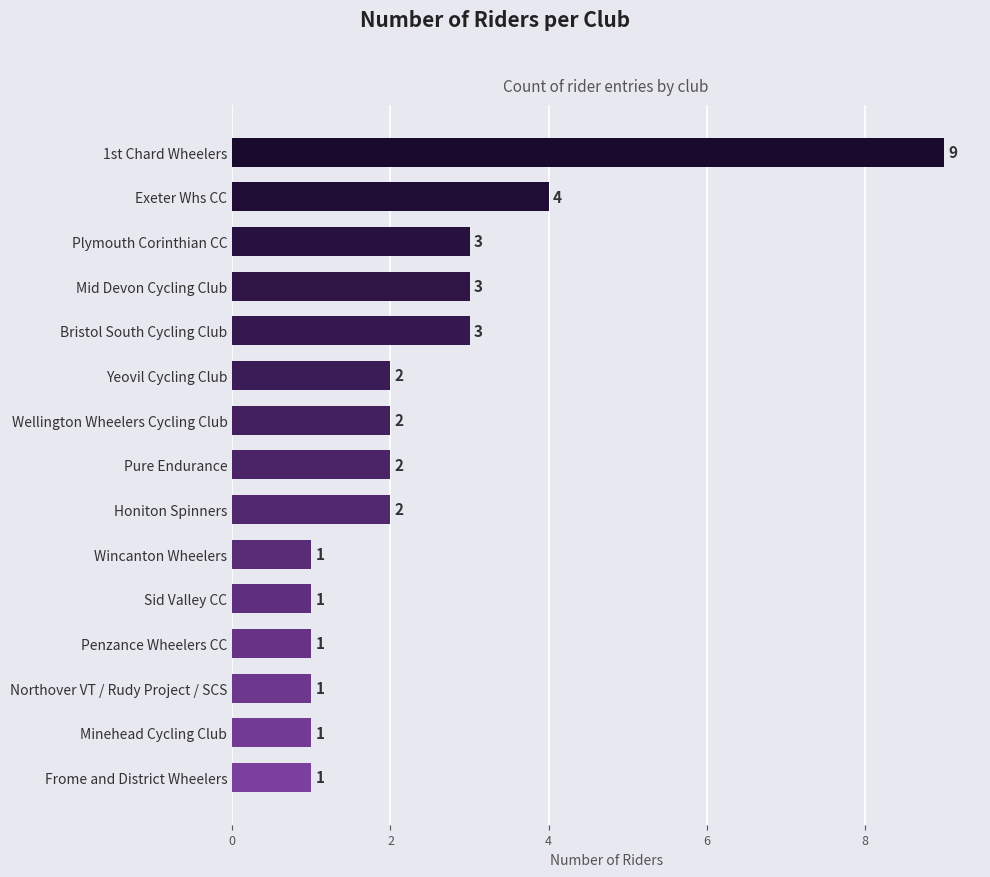

Reading top to bottom, transcribe all the data shown in this chart.

1st Chard Wheelers=9	Exeter Whs CC=4	Plymouth Corinthian CC=3	Mid Devon Cycling Club=3	Bristol South Cycling Club=3	Yeovil Cycling Club=2	Wellington Wheelers Cycling Club=2	Pure Endurance=2	Honiton Spinners=2	Wincanton Wheelers=1	Sid Valley CC=1	Penzance Wheelers CC=1	Northover VT / Rudy Project / SCS=1	Minehead Cycling Club=1	Frome and District Wheelers=1